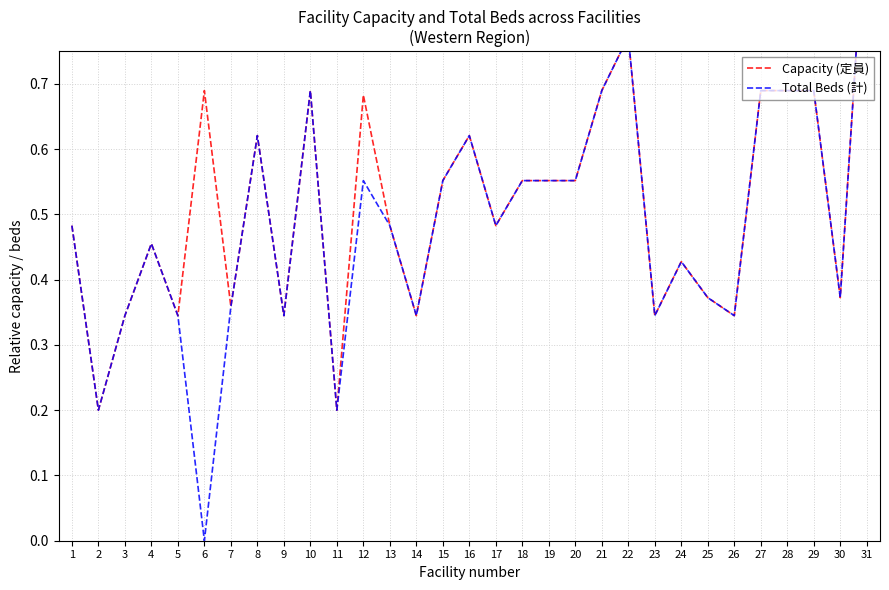

At which label does Total Beds (計) reach its peak?

31